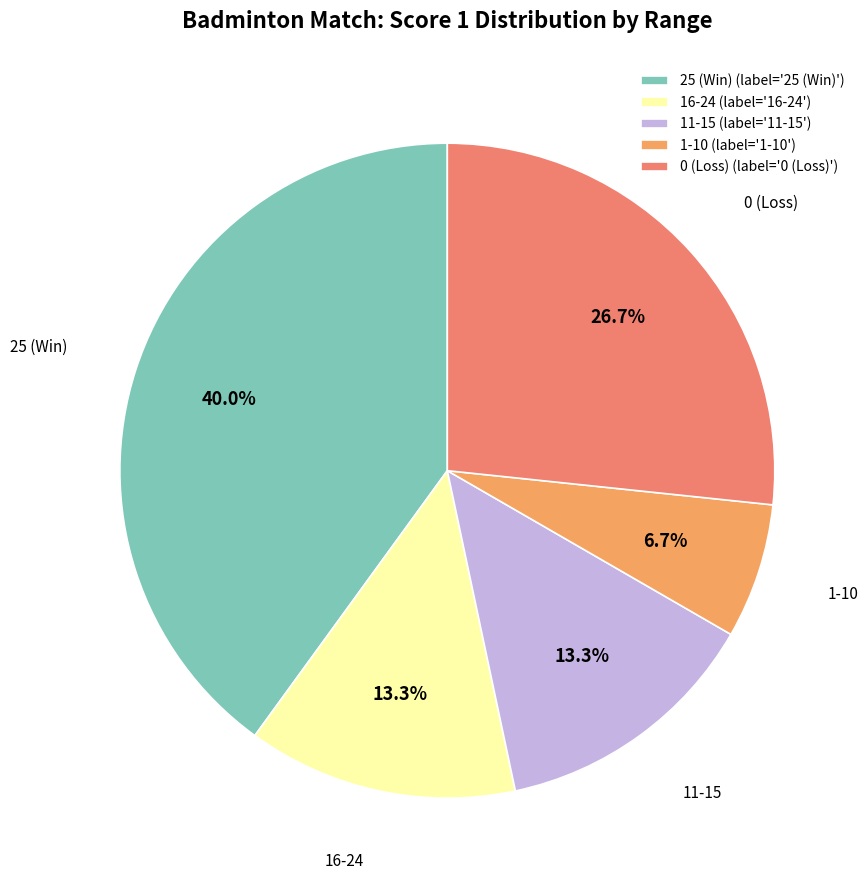

How many slices are in this pie chart?

5